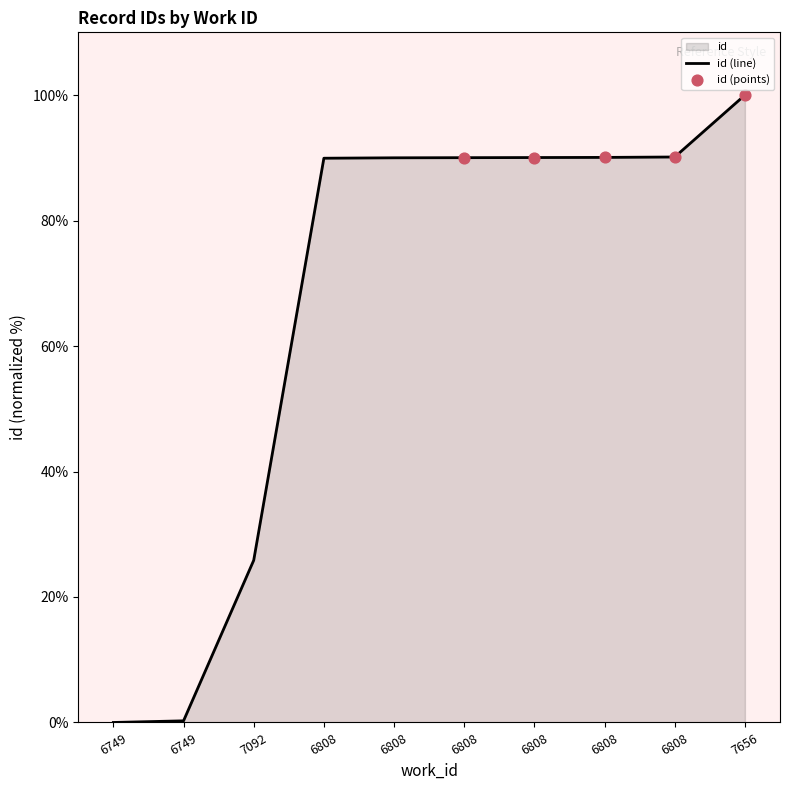

What is the change in value from 7092 to 6808?

+64.2